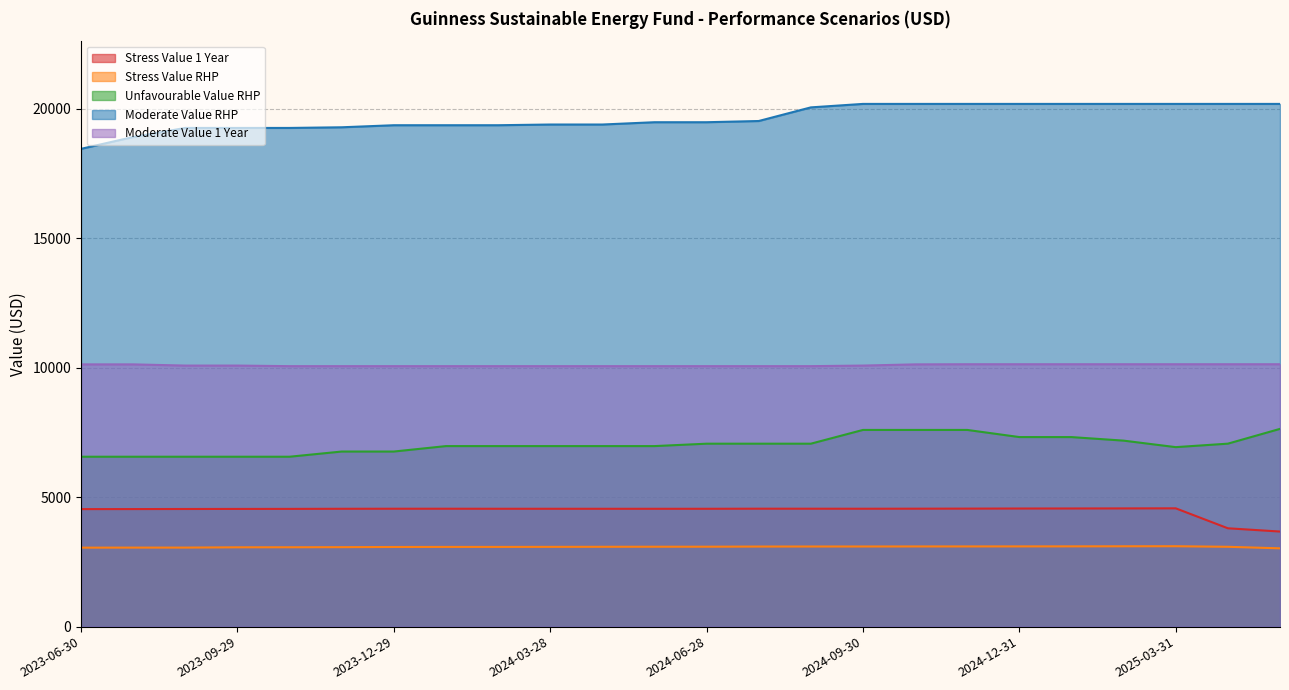

How many lines are shown in the chart?

5